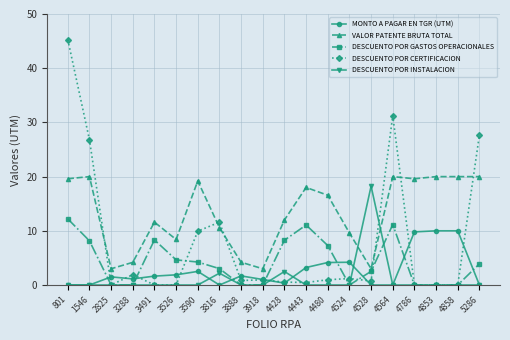

What is the total value across all series at 3590?

35.9